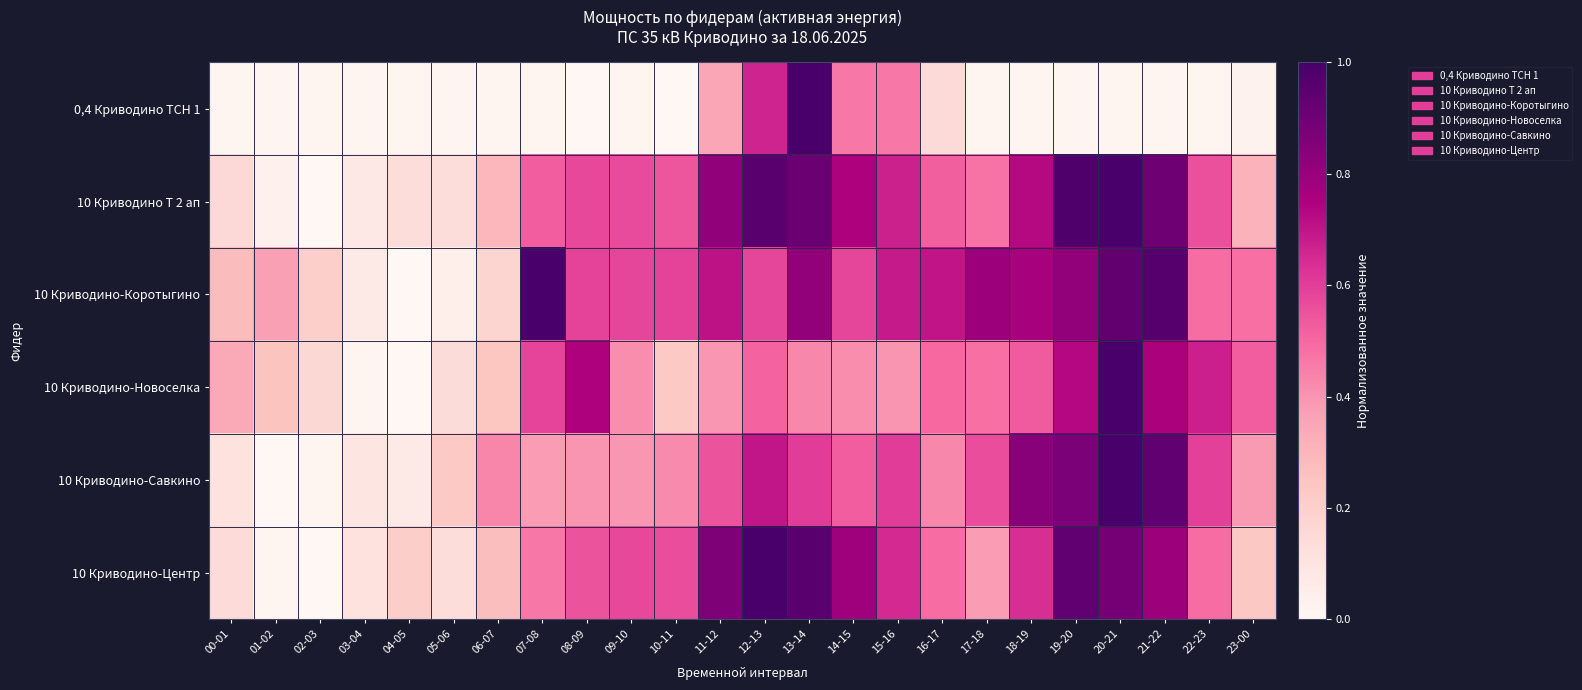

What is the total value across all series at 06-07?

1.4